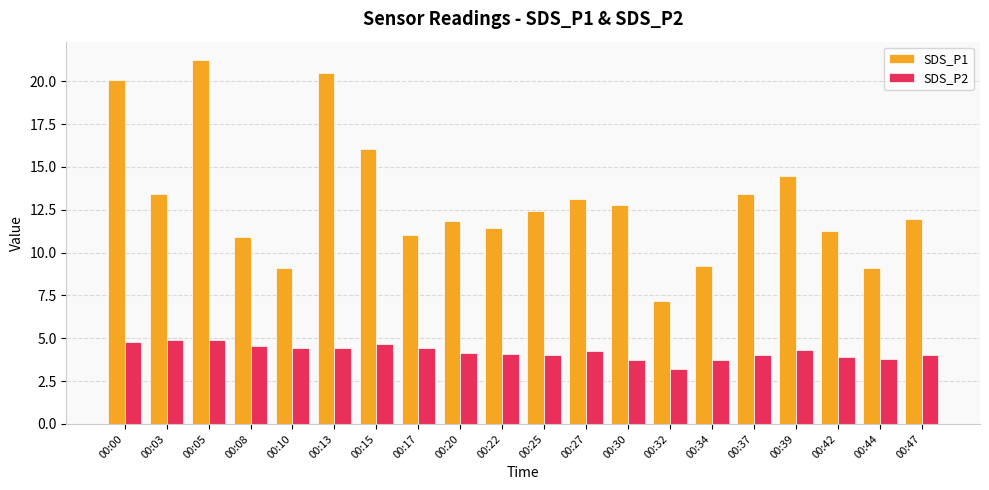

What is the highest value of the SDS_P2 series?

4.9